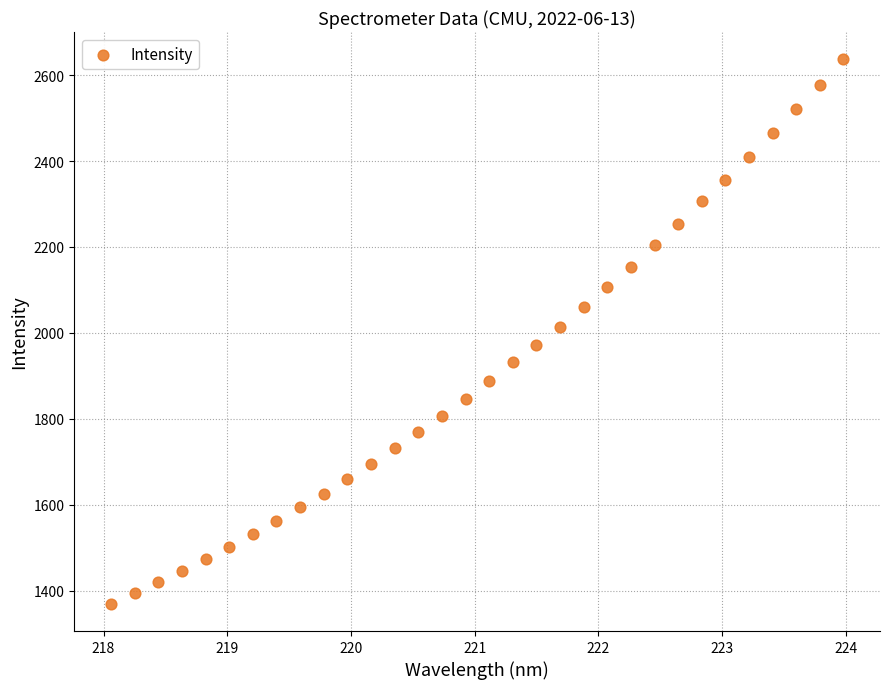

What is the range of Y values (max minus min)?

1267.7